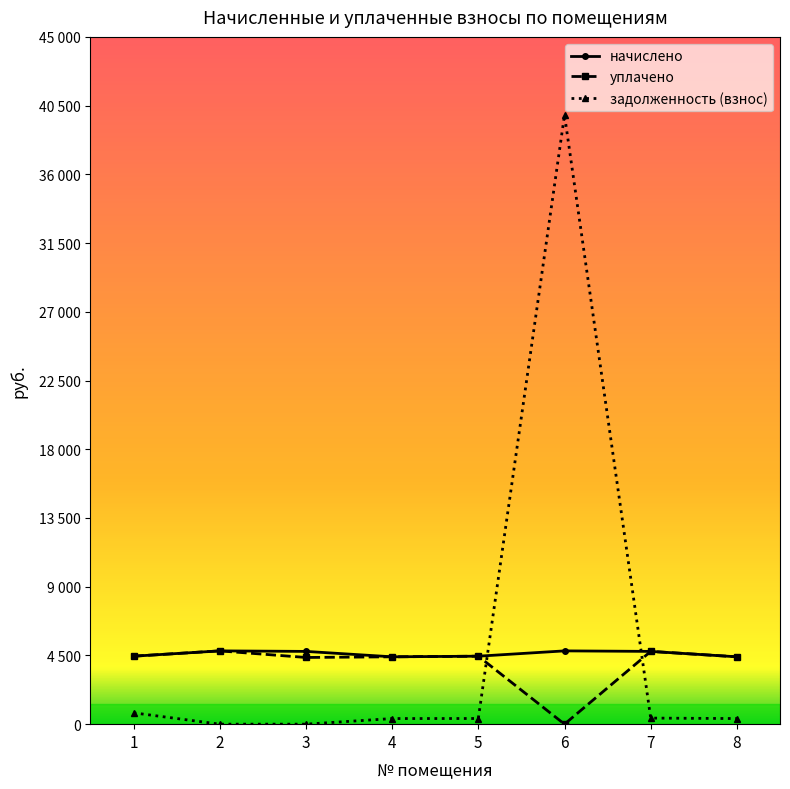

What is the average value of the уплачено series?

3956.5